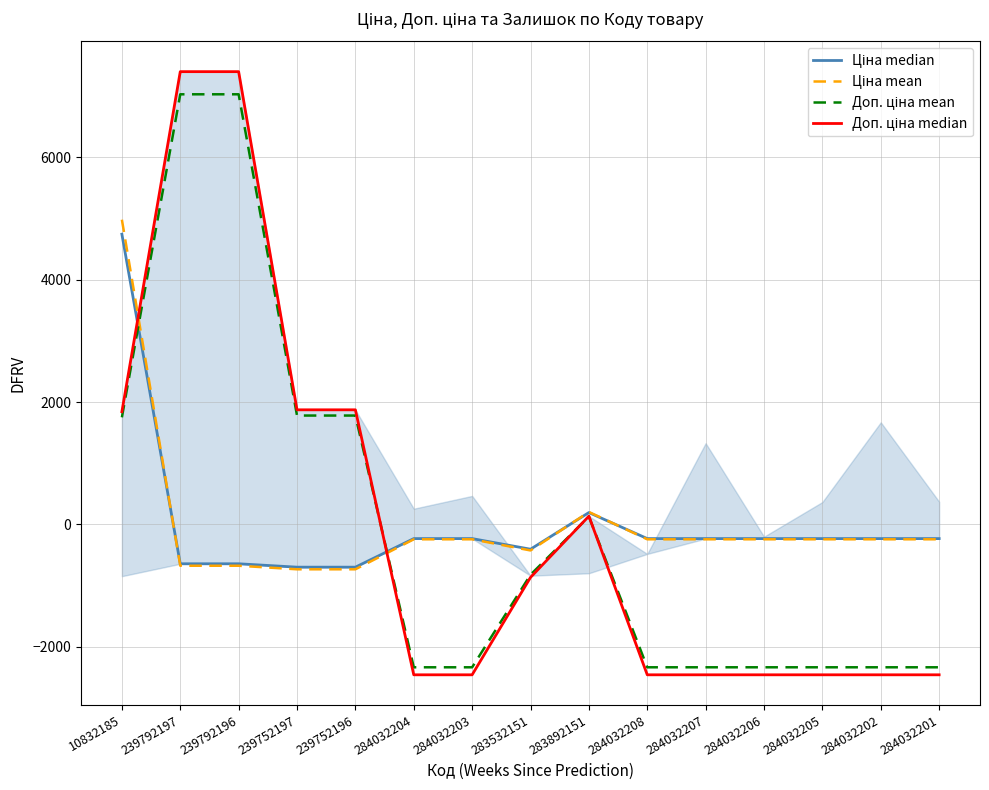

Where is the first local minimum for Ціна mean?

283532151